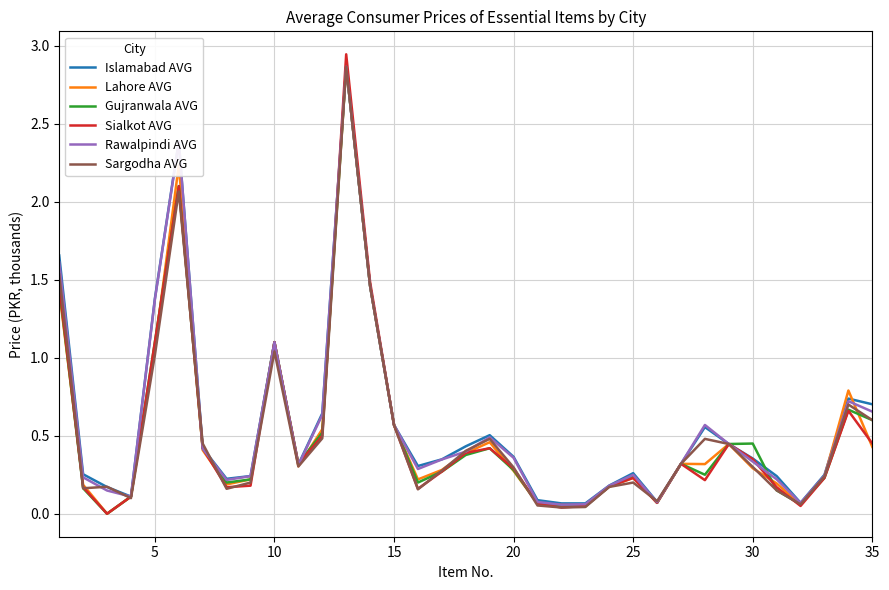

Which series has the largest range (max minus min)?

Sialkot AVG